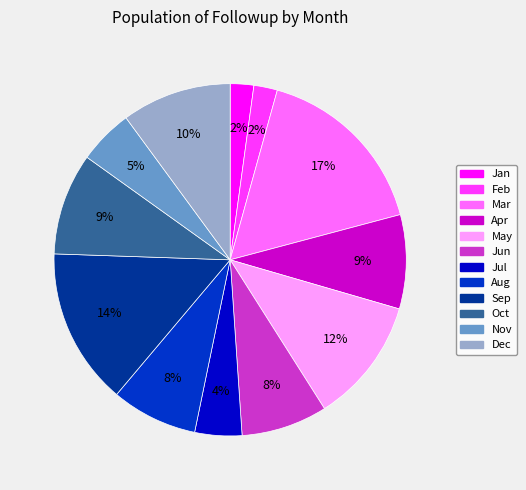

What is the largest slice in the pie chart?

Mar